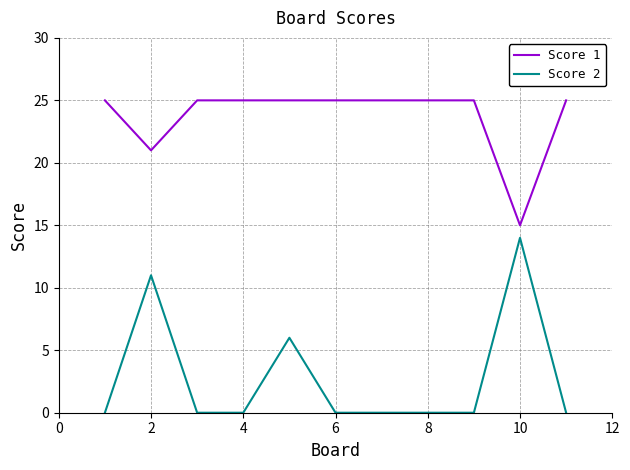

True or false: Score 2 and Score 1 cross at least once.

False